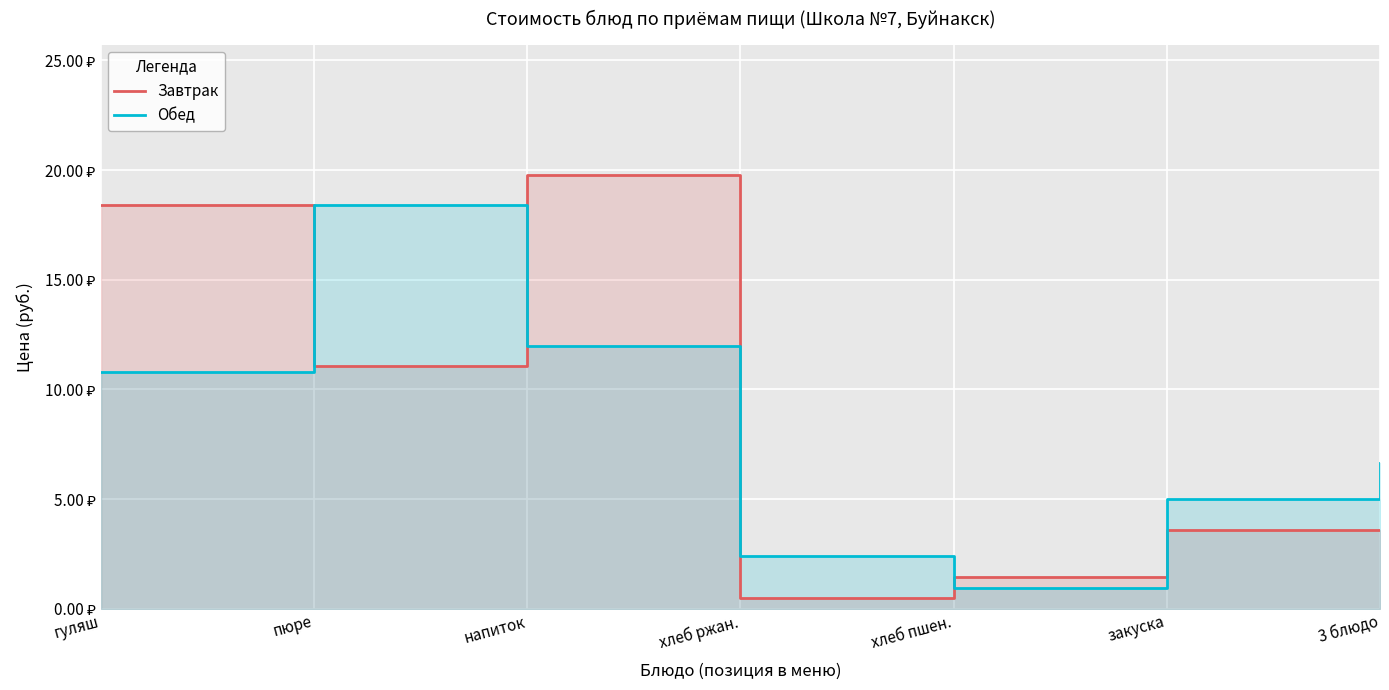

List the series in order of their peak value, lowest first.

Обед, Завтрак